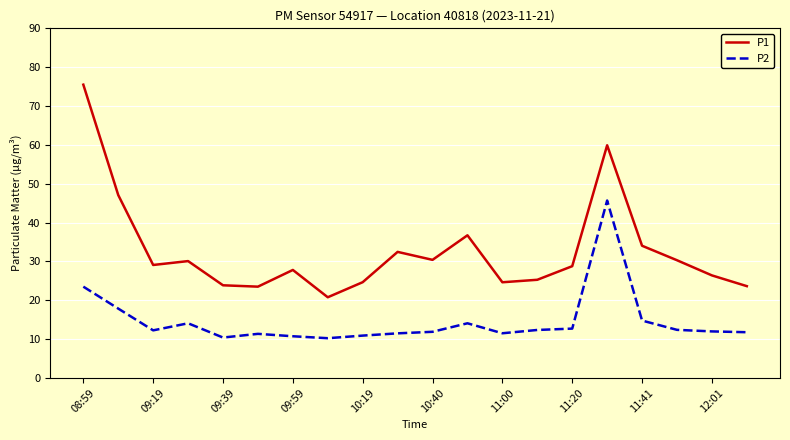

What is the minimum value shown in the chart?

10.2